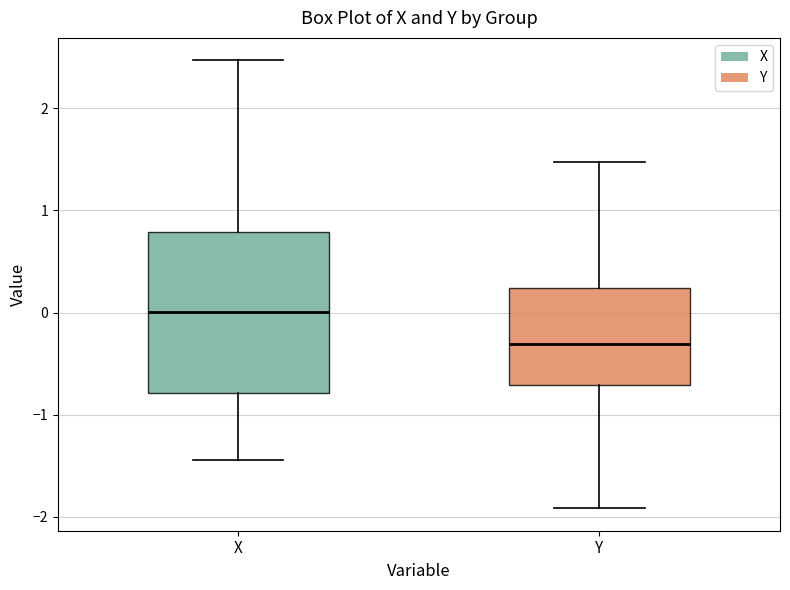

Which box is the tallest, from its lower edge to its upper edge?

X